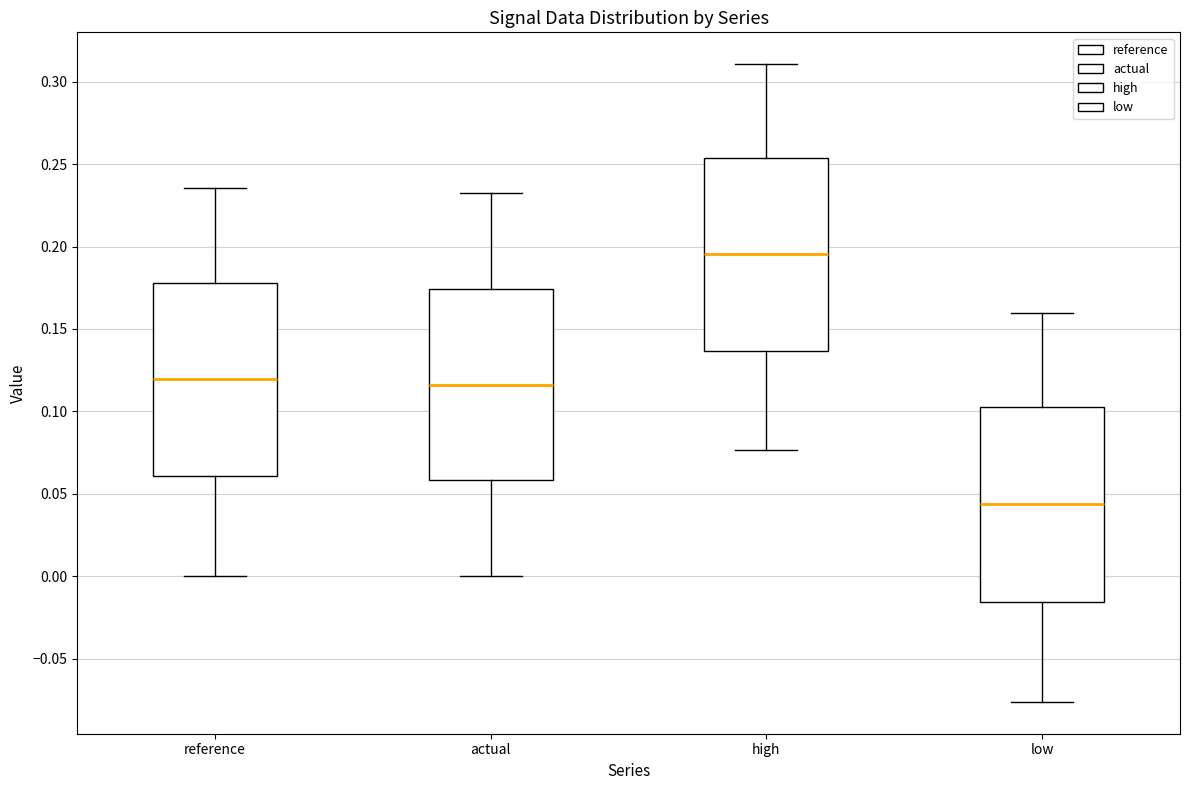

Reading left to right, read every box against the y-axis: the position of its median line, the range the box covers, and the ends of its whiskers. The values are not printed on the chart, so give them approximately, as read against the axis.

reference: median 0.120, box 0.060 to 0.180, whiskers 0.000 to 0.235
actual: median 0.115, box 0.060 to 0.175, whiskers 0.000 to 0.235
high: median 0.195, box 0.135 to 0.255, whiskers 0.075 to 0.310
low: median 0.045, box -0.015 to 0.105, whiskers -0.075 to 0.160